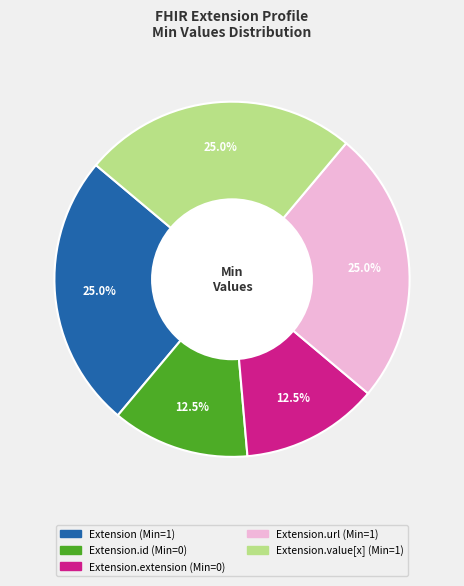

Is there a majority slice in this chart?

No